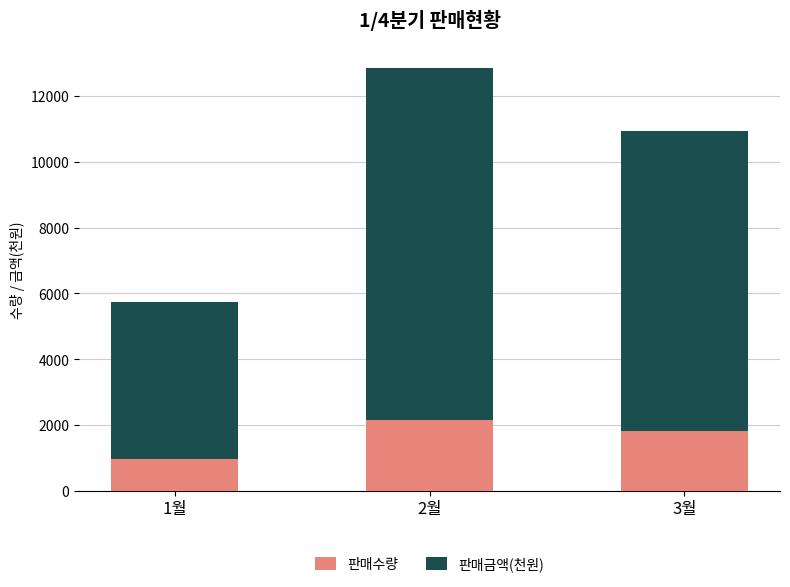

What is the approximate value of 판매수량 at 1월?

956